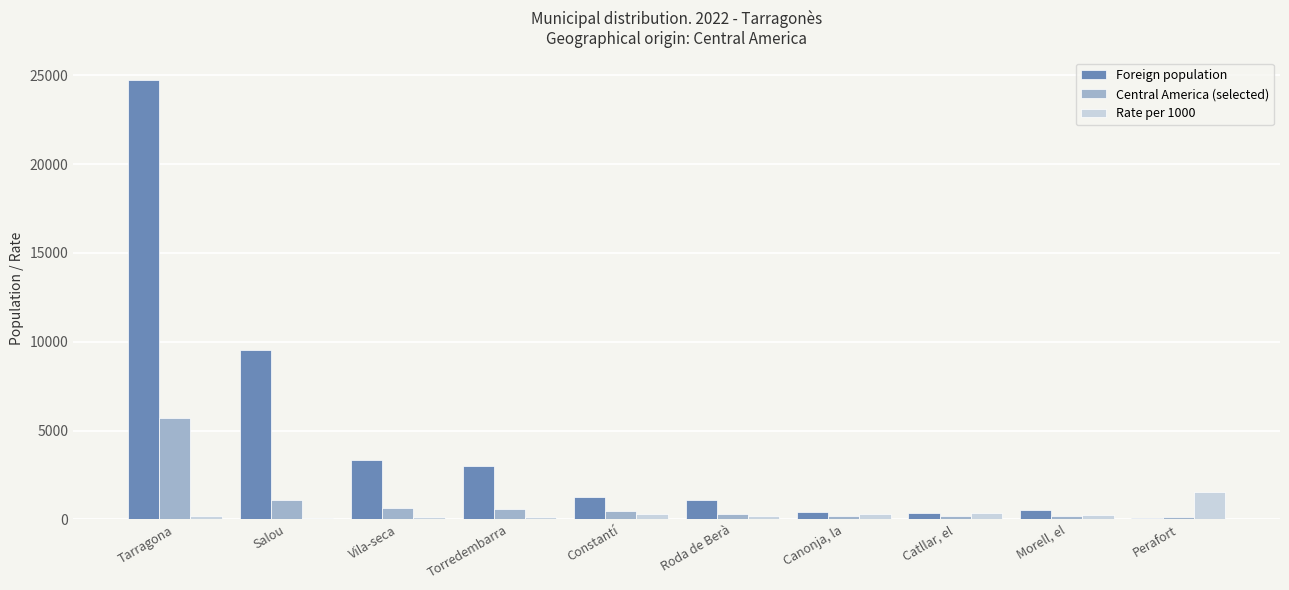

What is the spread (max minus min) of values at Roda de Berà?

908